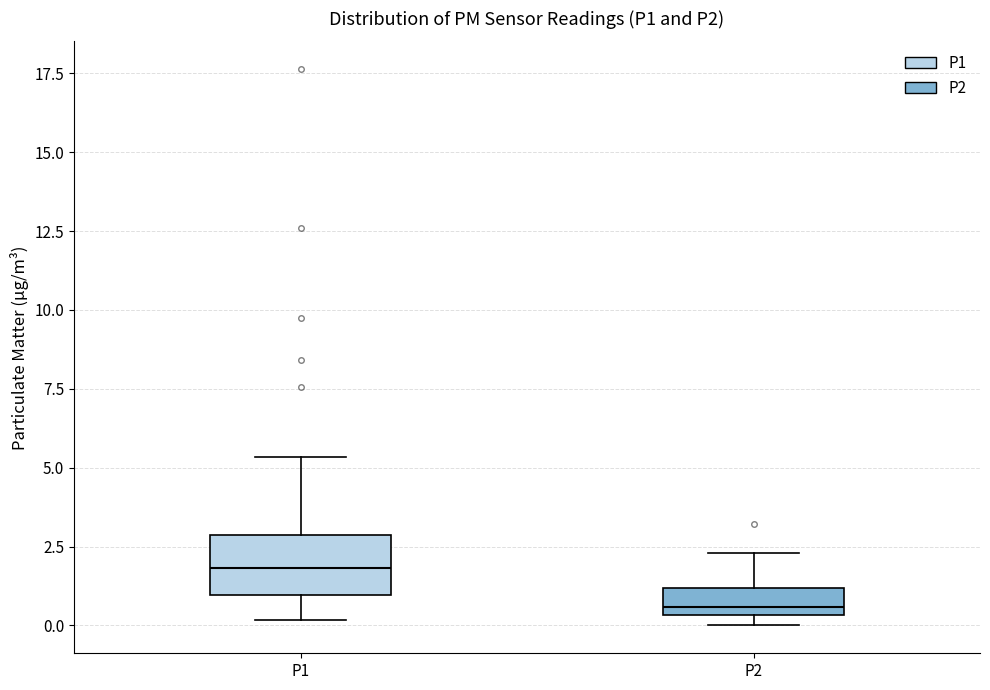

Reading left to right, read every box against the y-axis: the position of its median line, the range the box covers, and the ends of its whiskers. The values are not printed on the chart, so give them approximately, as read against the axis.

P1: median 2.0, box 1.0 to 3.0, whiskers 0.0 to 5.5
P2: median 0.5 (just above the box's lower edge), box 0.5 to 1.0, whiskers 0.0 to 2.5